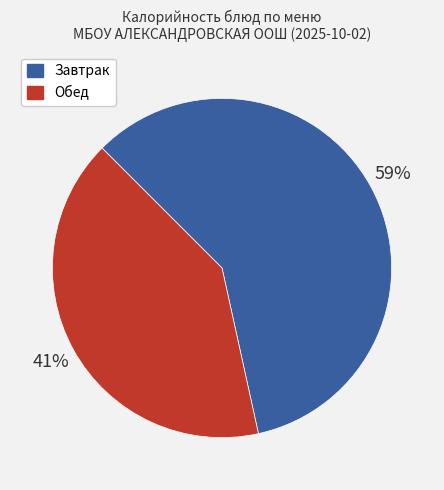

Does any single category account for the majority?

Yes